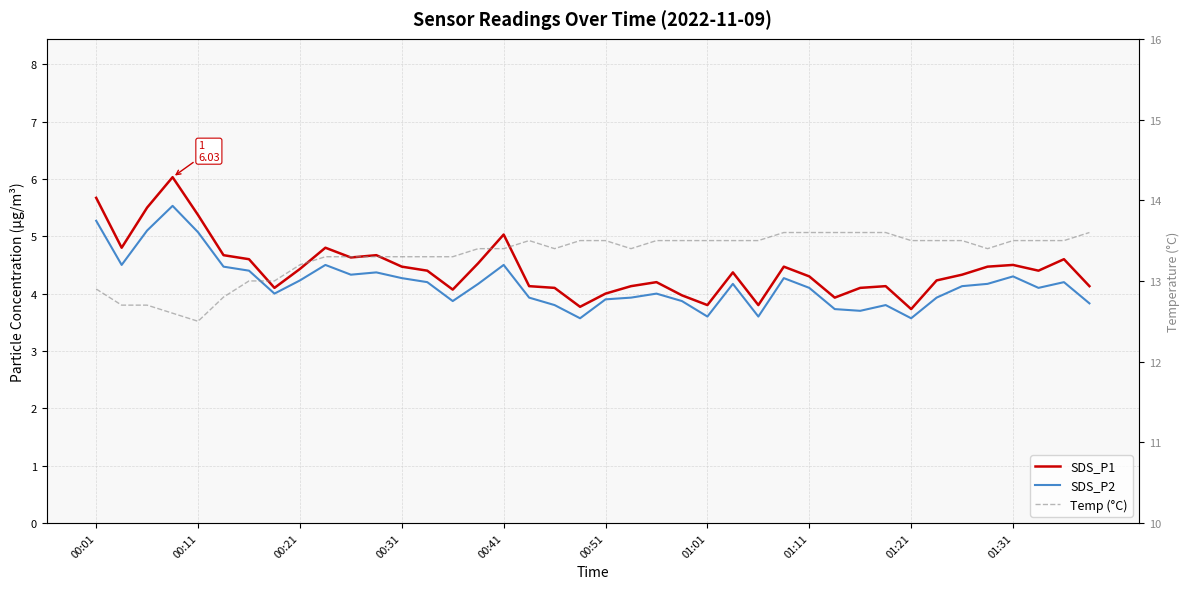

Reading right to left, extract all data points from this chart.

SDS_P1: 4.1	4.6	4.4	4.5	4.5	4.3	4.2	3.7	4.1	4.1	3.9	4.3	4.5	3.8	4.4	3.8	4.0	4.2	4.1	4.0	3.8	4.1	4.1	5.0	4.5	4.1	4.4	4.5	4.7	4.6	4.8	4.4	4.1	4.6	4.7	5.4	6.0	5.5	4.8	5.7
SDS_P2: 3.8	4.2	4.1	4.3	4.2	4.1	3.9	3.6	3.8	3.7	3.7	4.1	4.3	3.6	4.2	3.6	3.9	4.0	3.9	3.9	3.6	3.8	3.9	4.5	4.2	3.9	4.2	4.3	4.4	4.3	4.5	4.2	4.0	4.4	4.5	5.1	5.5	5.1	4.5	5.3
Temp (°C): 13.6	13.5	13.5	13.5	13.4	13.5	13.5	13.5	13.6	13.6	13.6	13.6	13.6	13.5	13.5	13.5	13.5	13.5	13.4	13.5	13.5	13.4	13.5	13.4	13.4	13.3	13.3	13.3	13.3	13.3	13.3	13.2	13.0	13.0	12.8	12.5	12.6	12.7	12.7	12.9